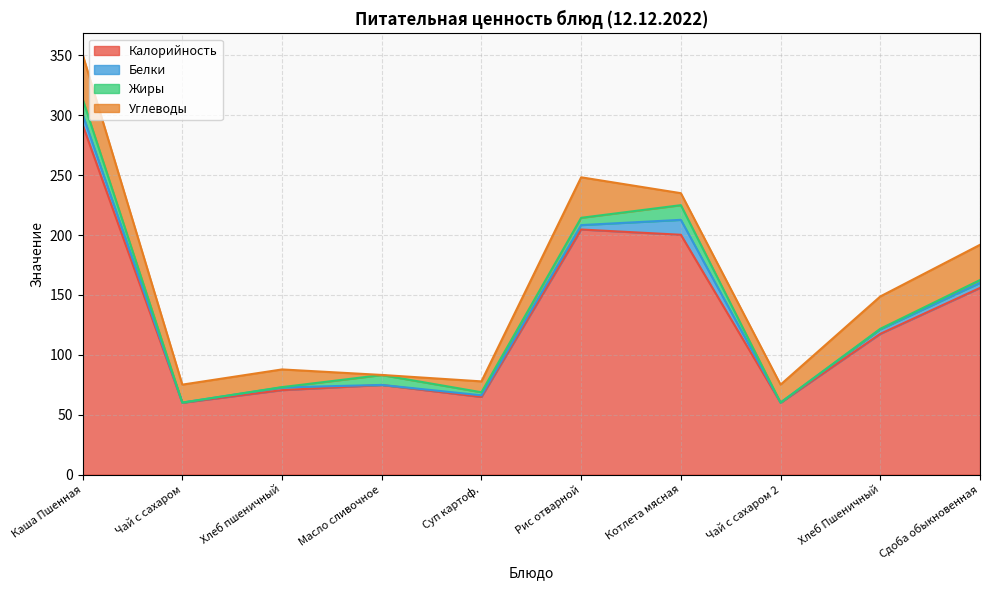

True or false: Калорийность and Белки cross at least once.

False